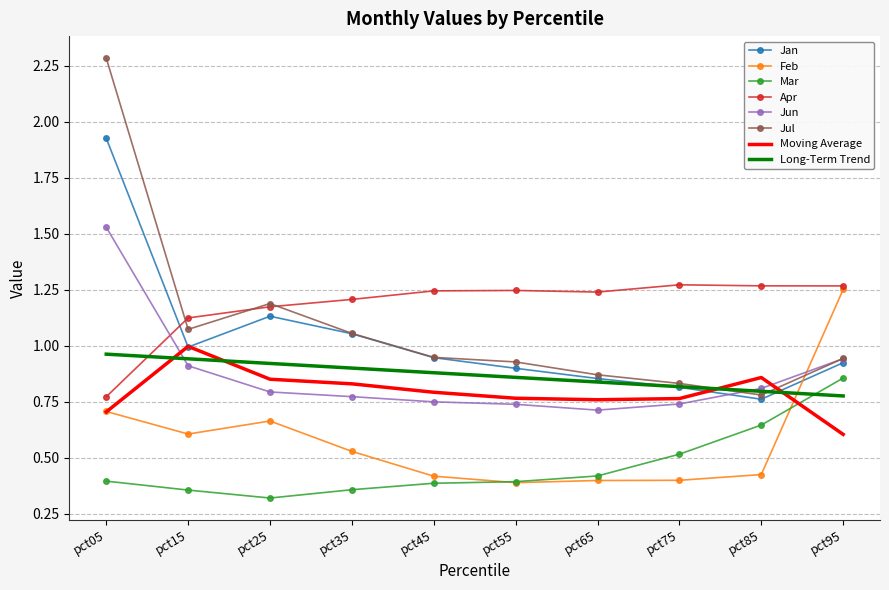

The Long-Term Trend series shows 0.9 at pct45. True or false?

True